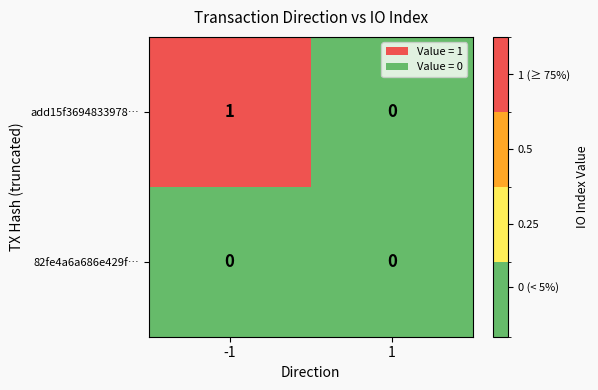

How many values in the add15f3694833978… series are below 1?

1